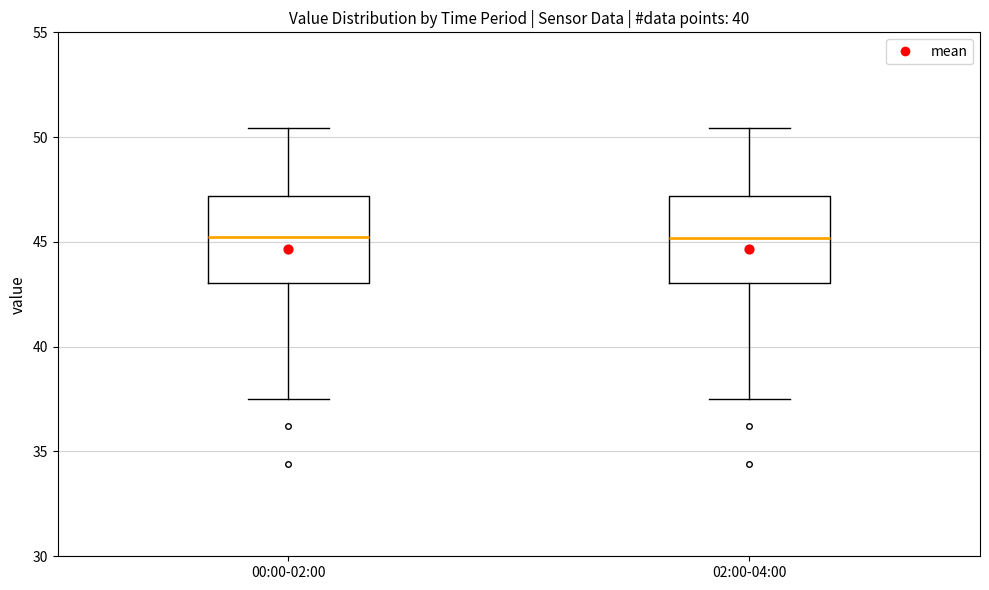

Reading left to right, transcribe this box plot: for each box, give where its median line is, the range the box spans, and where its two whiskers end, as read against the y-axis. The values are not printed on the chart, so give them approximately, as read against the axis.

00:00-02:00: median 45.0, box 43.0 to 47.0, whiskers 37.5 to 50.5
02:00-04:00: median 45.0, box 43.0 to 47.0, whiskers 37.5 to 50.5